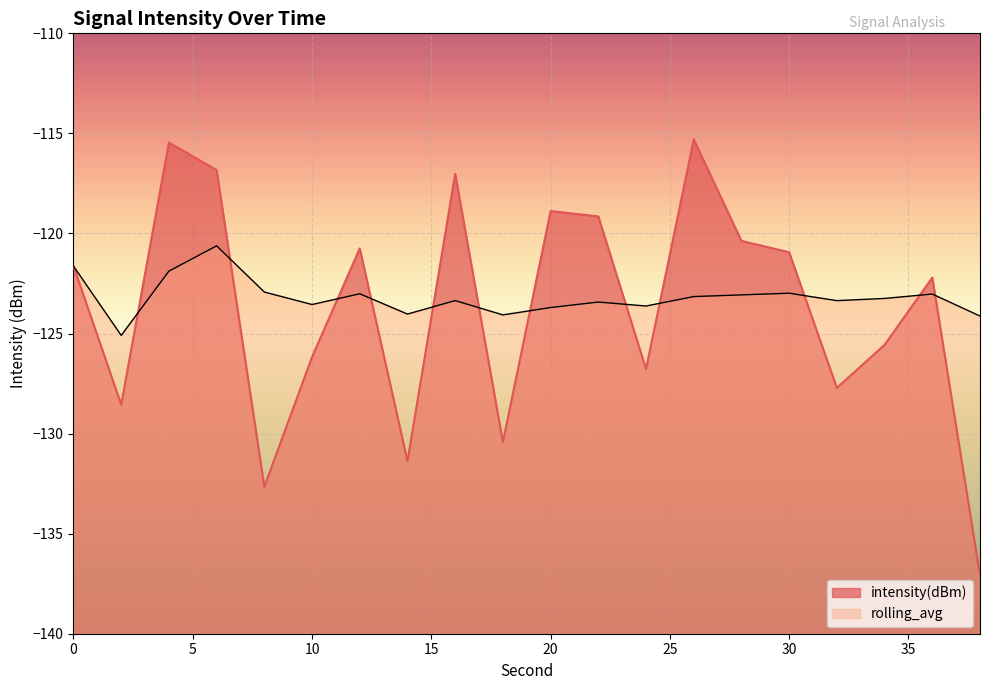

Between which two adjacent categories do rolling_avg and intensity(dBm) first intersect?

2 and 4